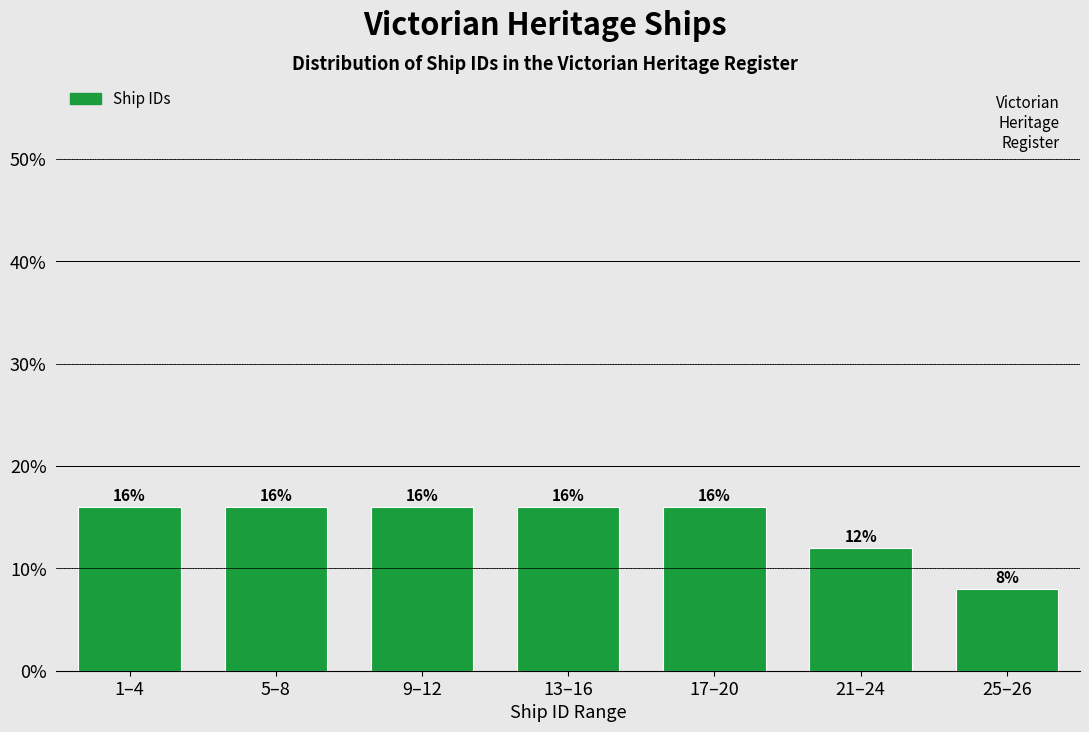

Reading right to left, extract all data points from this chart.

8	12	16	16	16	16	16